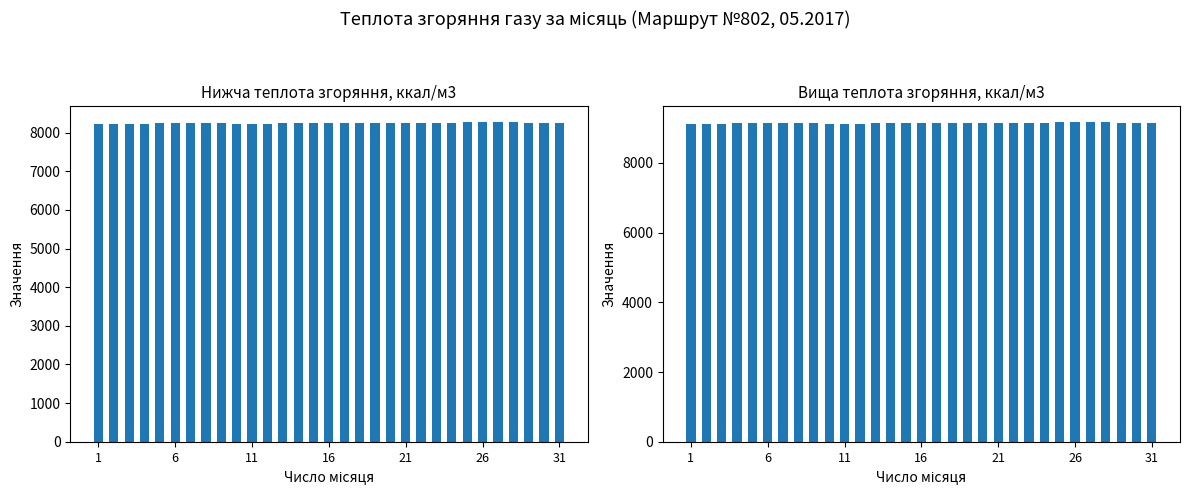

Reading left to right, transcribe all the data shown in this chart.

Нижча теплота згоряння, ккал/м3: 8223.5	8223.5	8223.5	8235.4	8242.6	8242.6	8242.6	8242.6	8242.6	8225.9	8230.6	8233.0	8240.2	8240.2	8252.1	8247.3	8247.3	8254.5	8249.7	8249.7	8249.7	8245.0	8249.7	8252.1	8268.8	8266.5	8266.5	8266.5	8245.0	8240.2	8237.8
Вища теплота згоряння, ккал/м3: 9116.7	9116.7	9119.1	9131.1	9138.2	9138.2	9138.2	9138.2	9138.2	9119.1	9126.3	9126.3	9135.9	9135.9	9147.8	9143.0	9143.0	9150.2	9147.8	9147.8	9147.8	9140.6	9145.4	9147.8	9166.9	9162.1	9162.1	9162.1	9140.6	9135.9	9133.5